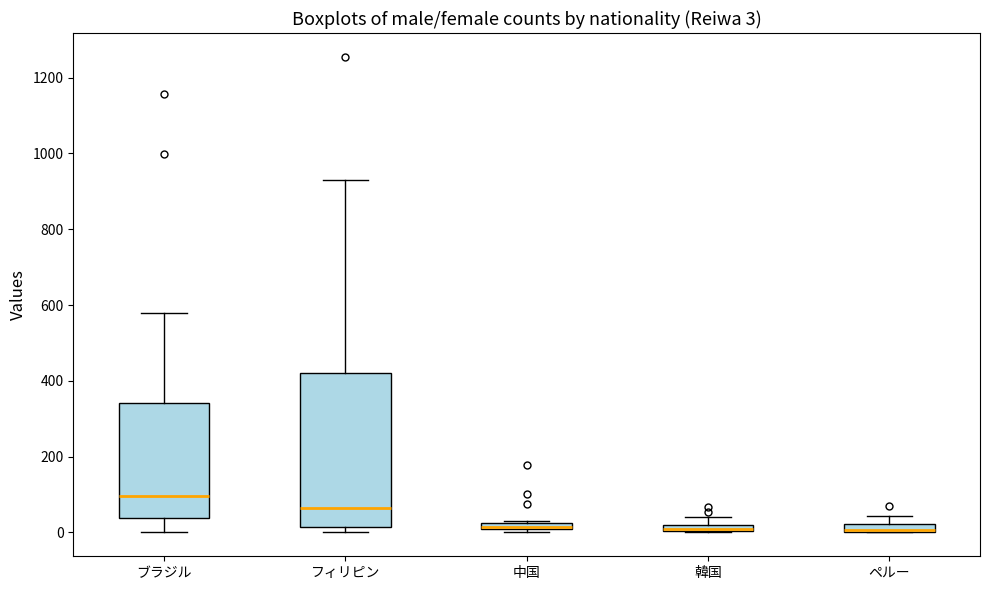

Comparing the boxes themselves (not the whiskers), which one is the tallest?

フィリピン